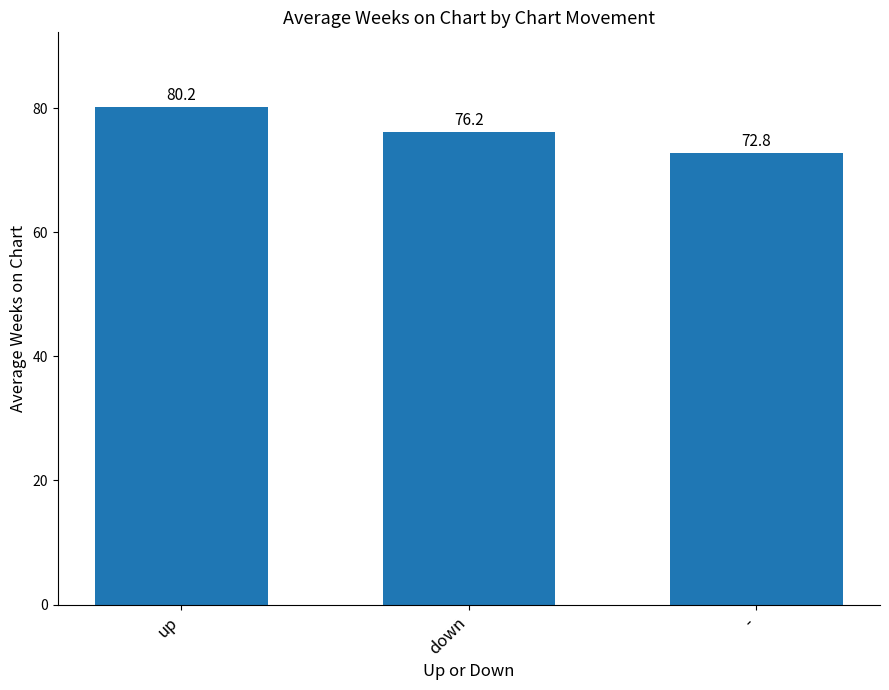

How many categories are shown in the chart?

3